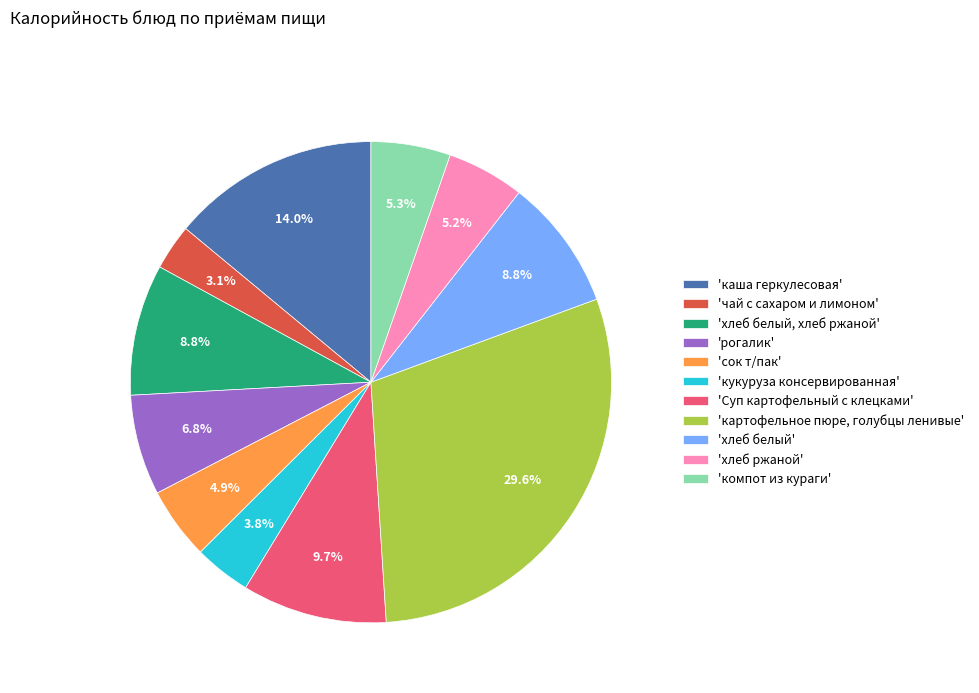

Is there a majority slice in this chart?

No